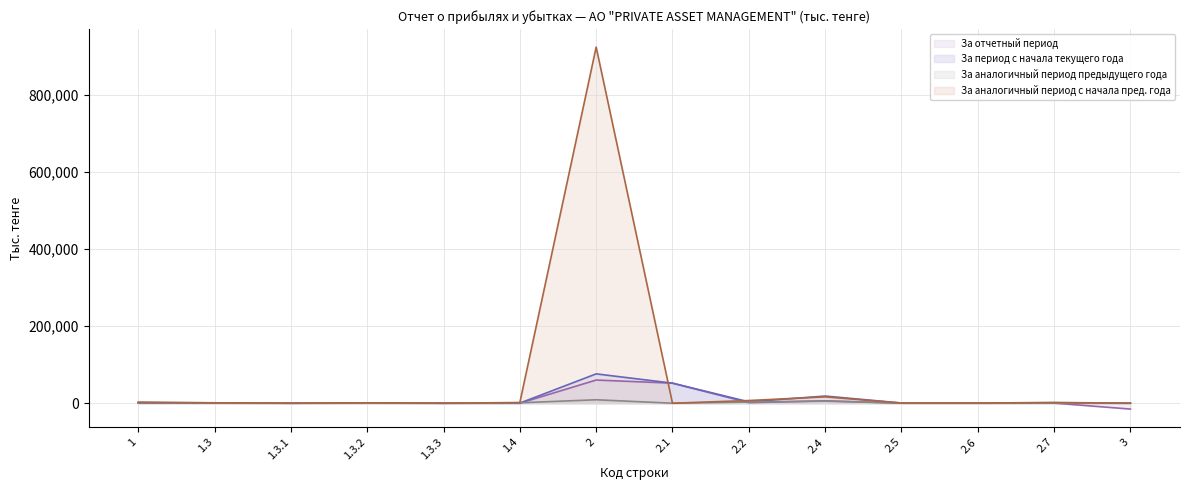

The value of За отчетный период at 7 is 0. True or false?

True